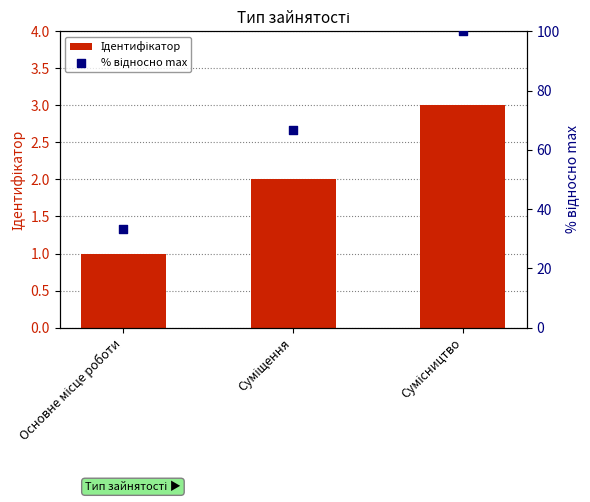

What is the total value across all series at Основне місце роботи?

34.3